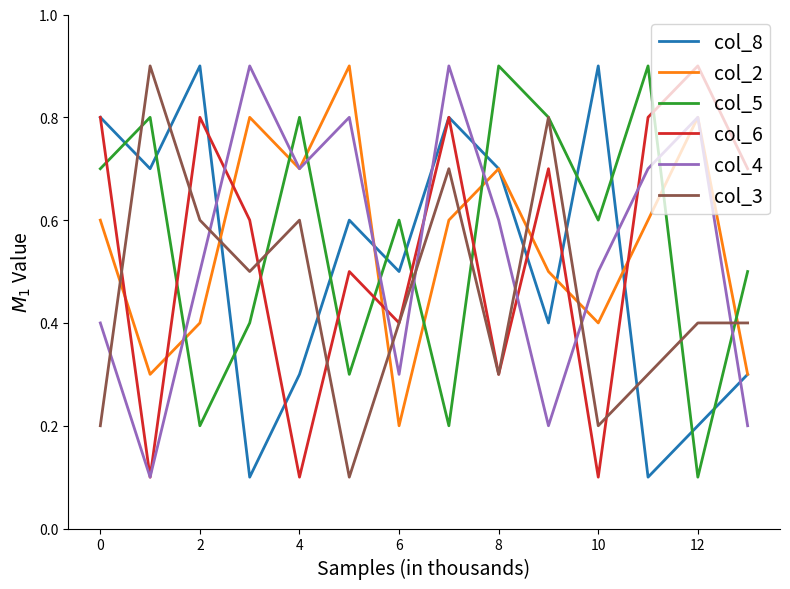

True or false: col_6 has more than 1 interior local peaks.

True